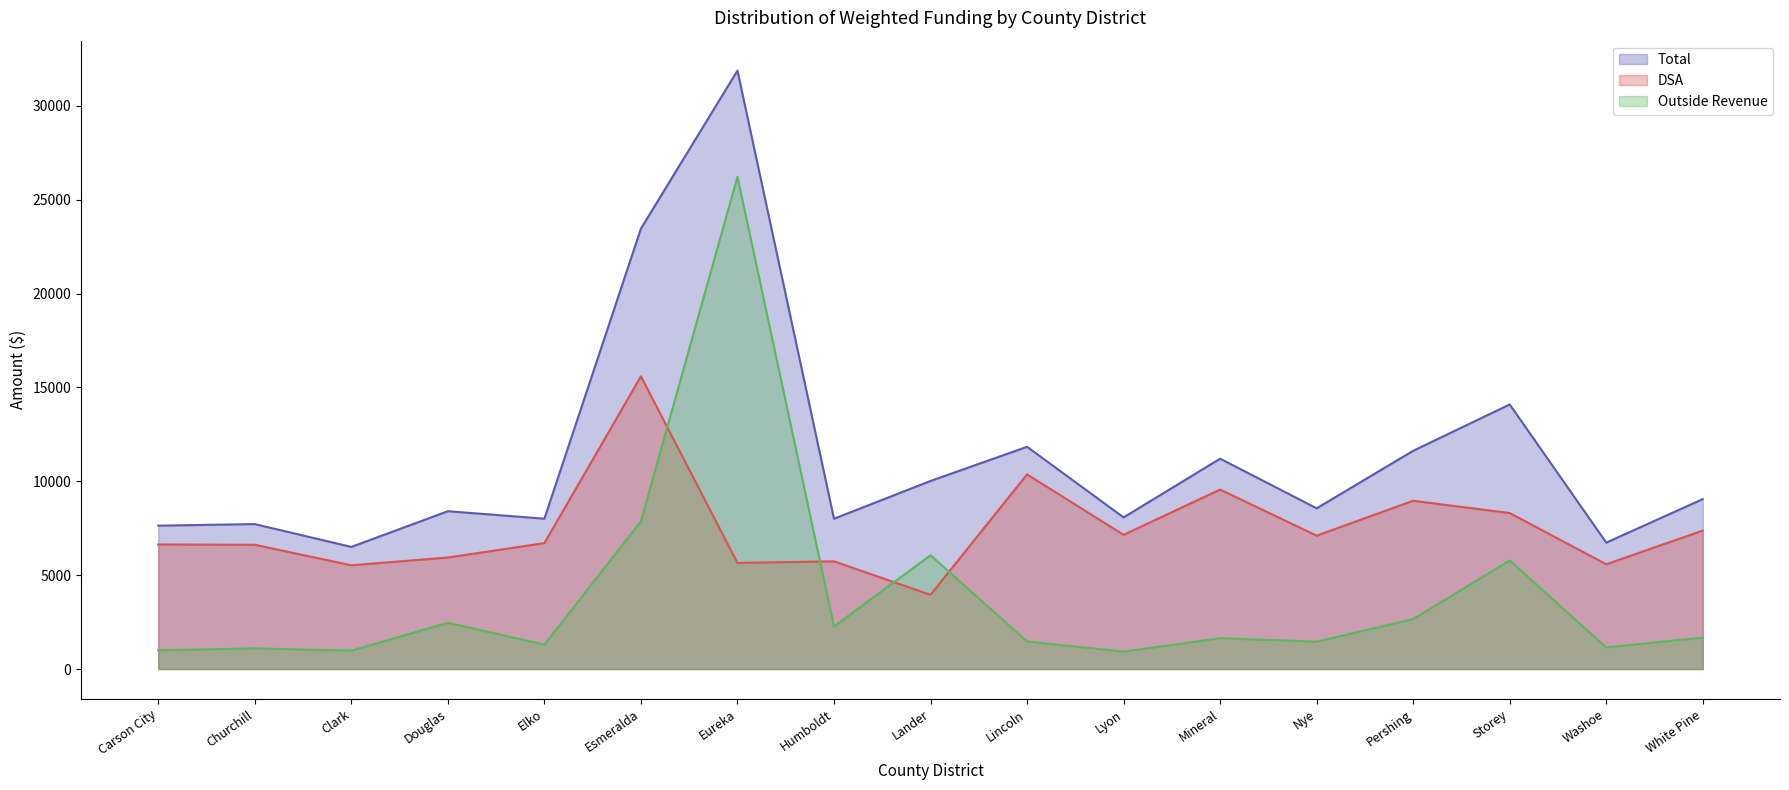

What is the difference between the second highest and second lowest values in the Total series?

16723